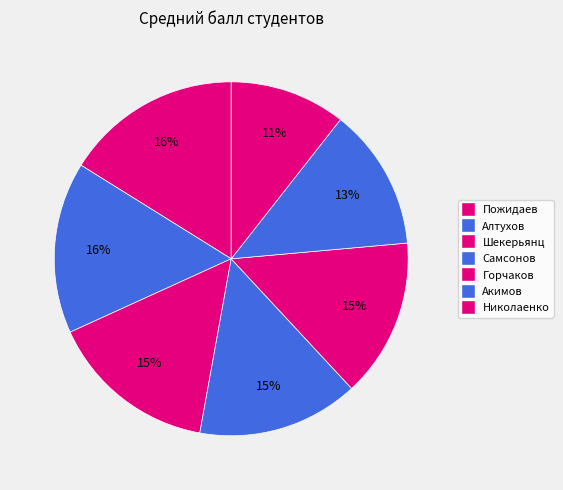

True or false: Горчаков accounts for 8% of the total.

False